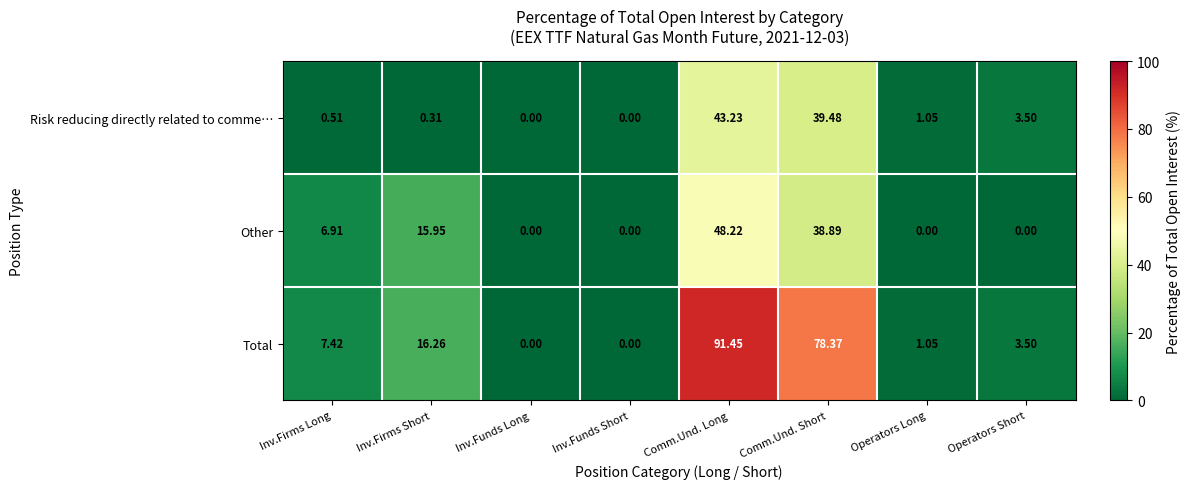

Which series changed the most between Inv.Firms Short and Operators Short?

Other